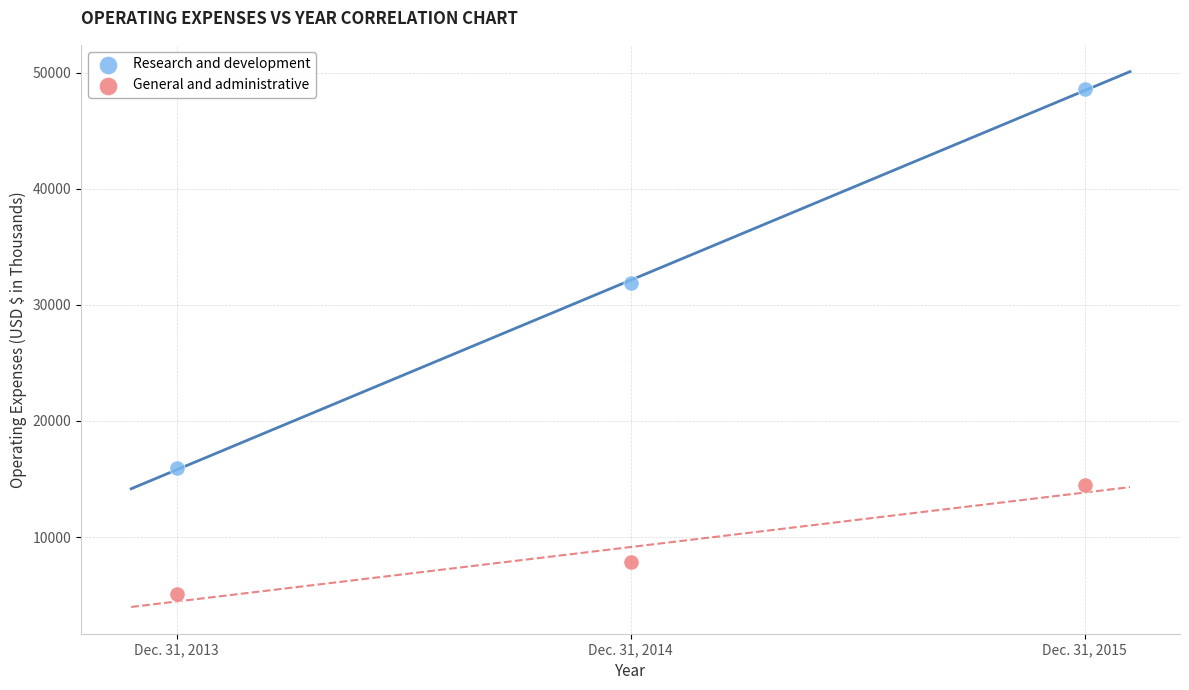

Across all data points, what is the average Y value?

20630